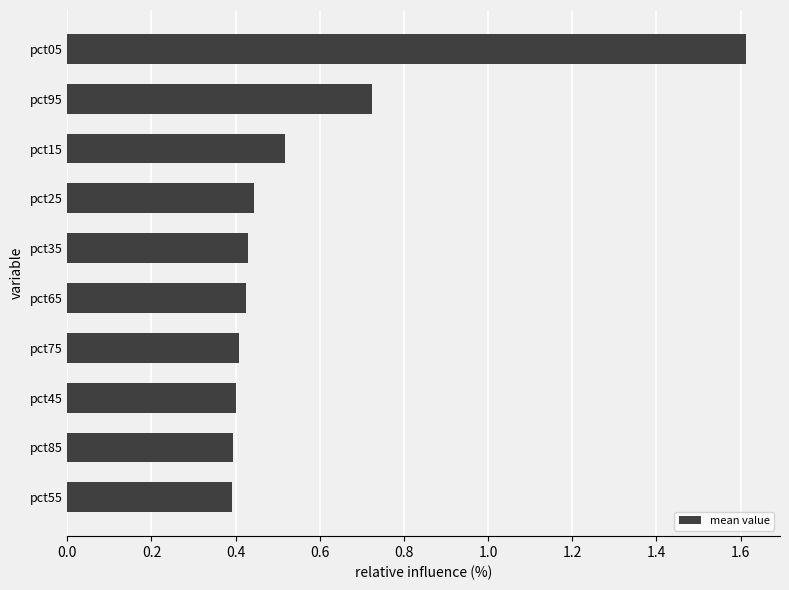

At which category does the chart reach its peak across all series?

pct05